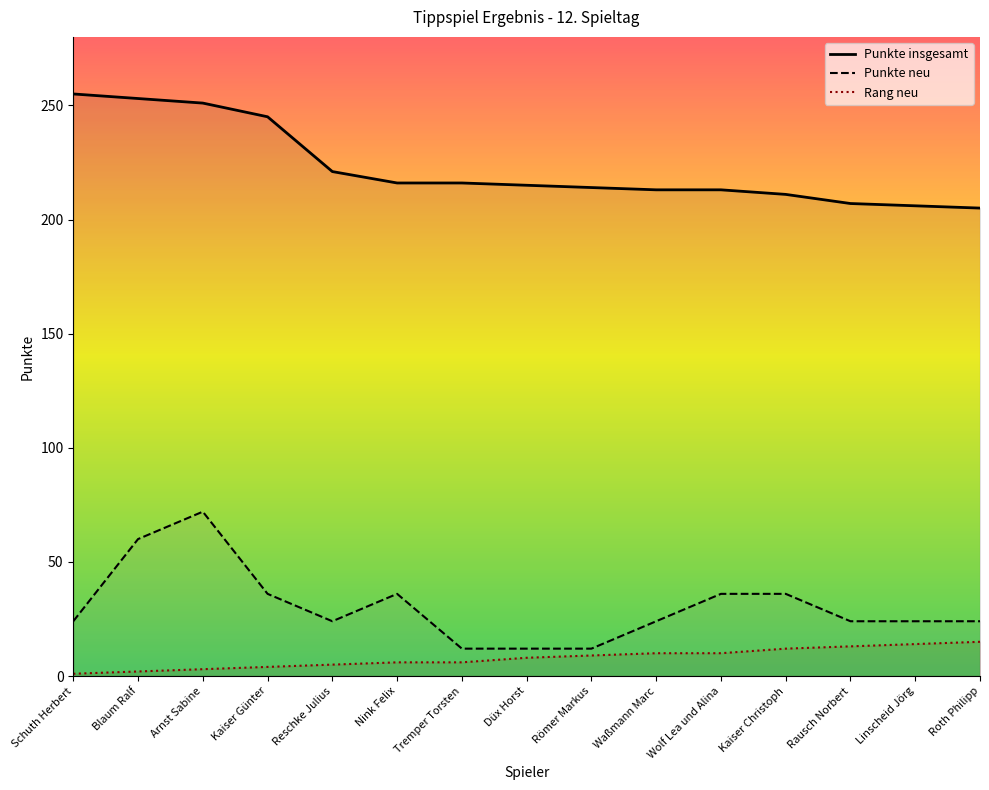

Does the chart have visible grid lines?

No